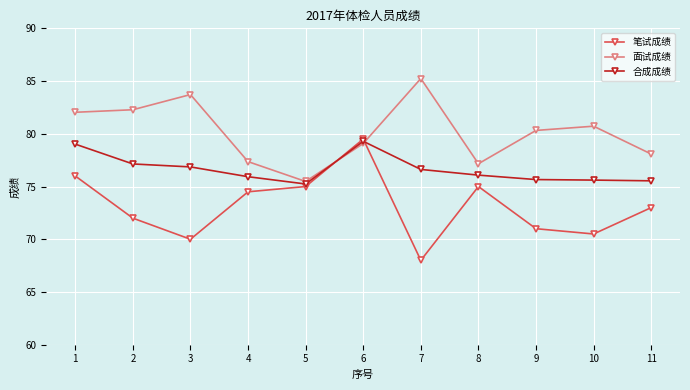

At how many categories does at least one series exceed 80?

6